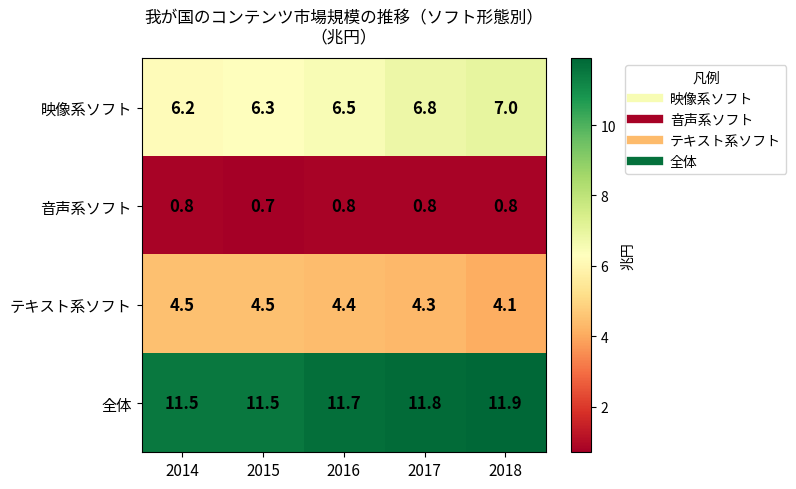

What is the total value across all series at 2016?

23.4